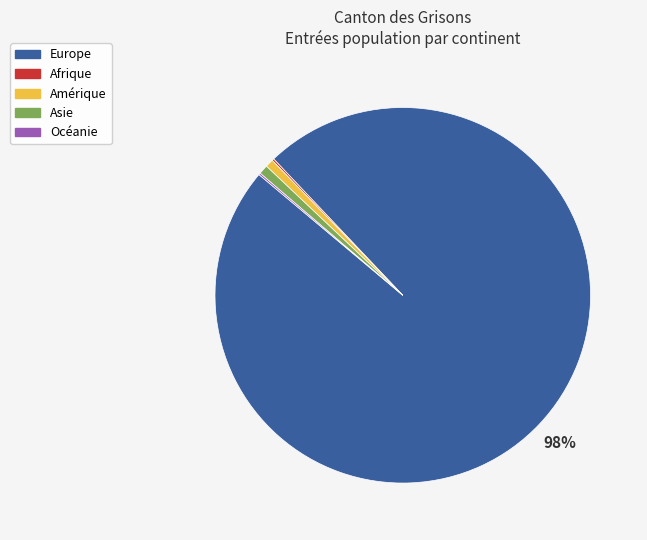

Which slice is the largest?

Europe